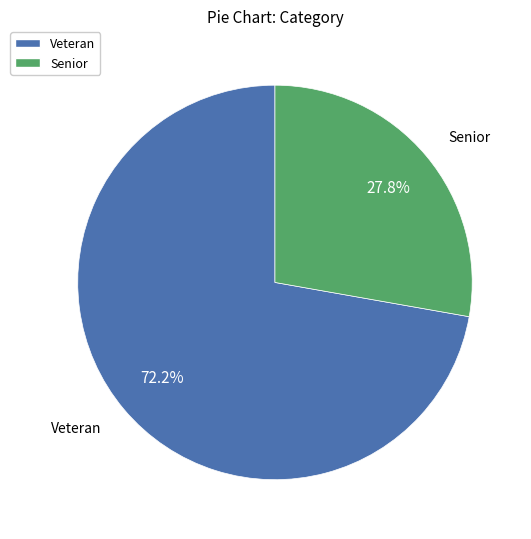

What percentage is the Senior slice, to the nearest percent?

28%